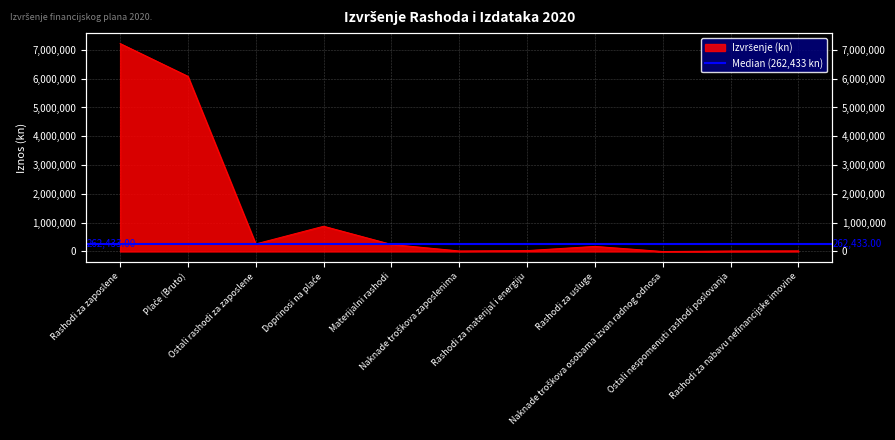

What is the value of the 7th point from the left?

31057